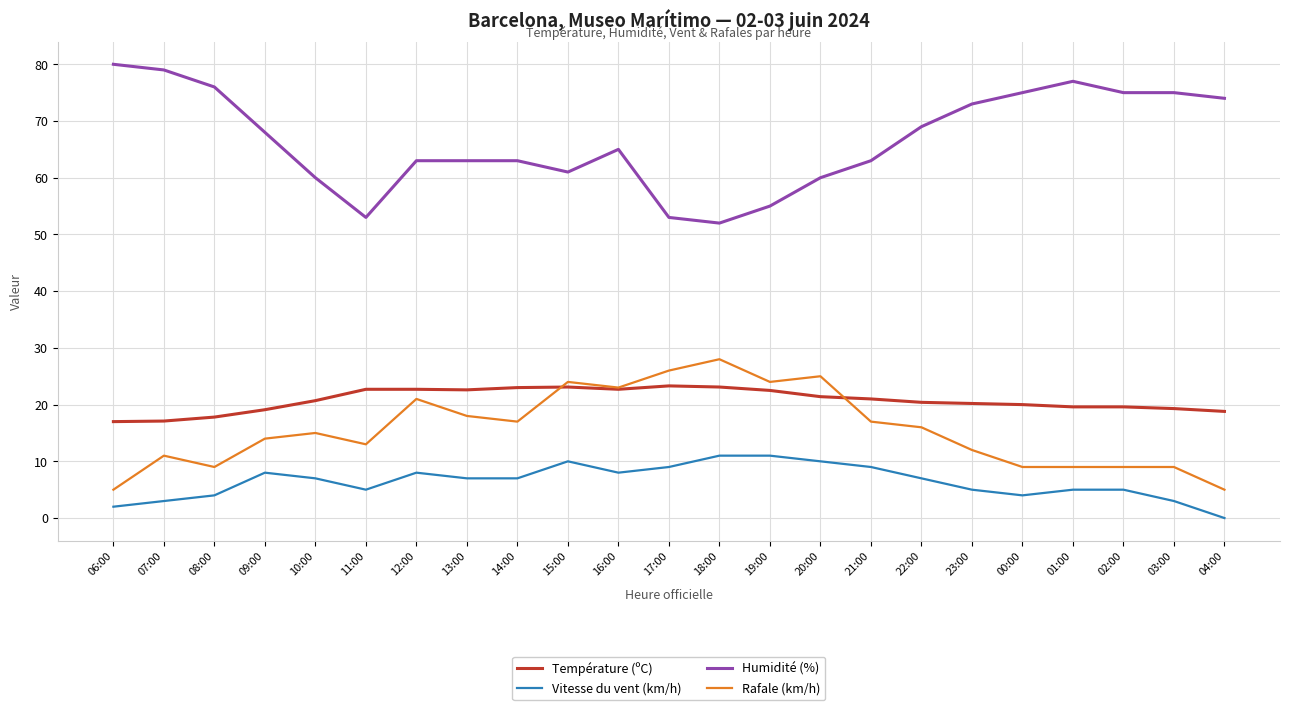

List the series in order of their peak value, lowest first.

Vitesse du vent (km/h), Température (ºC), Rafale (km/h), Humidité (%)